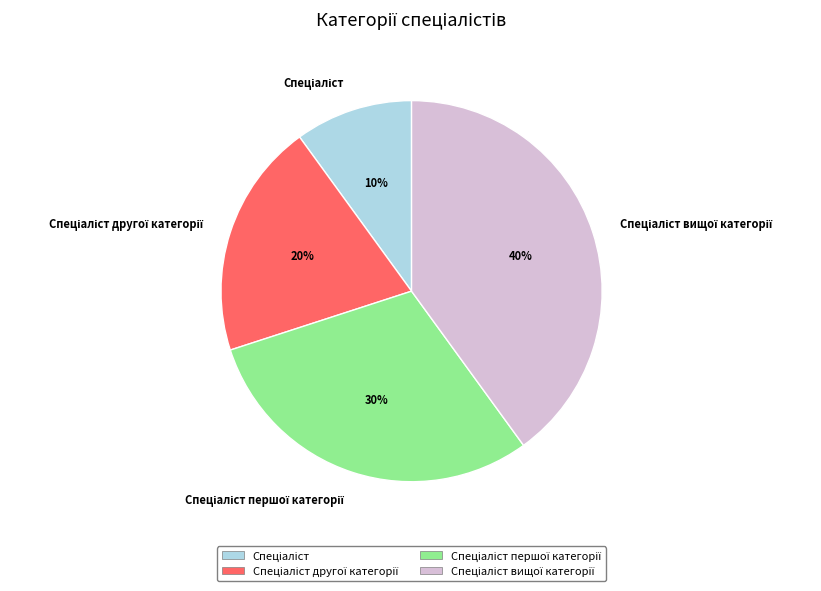

To the nearest percent, what is the difference between the largest and smallest slice percentages?

30%